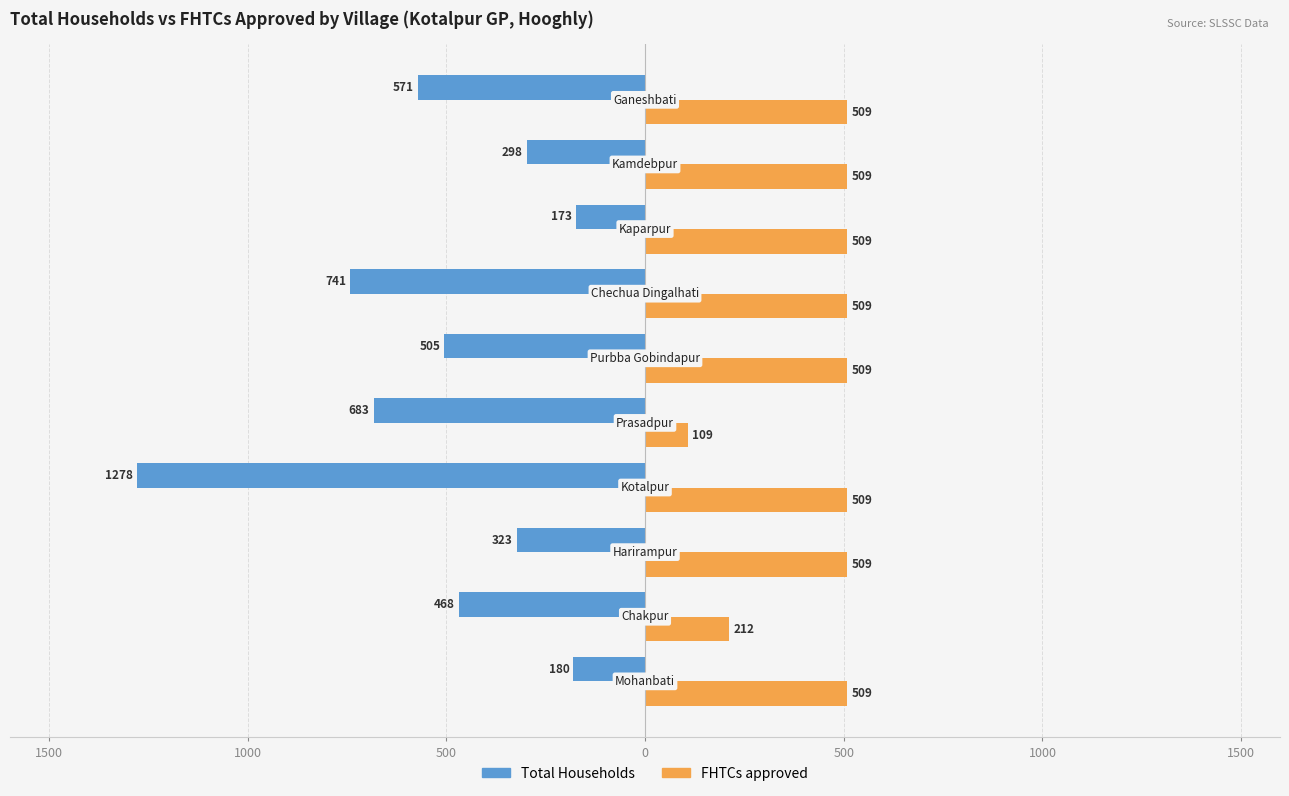

What is the average value of the Total Households series?

-522